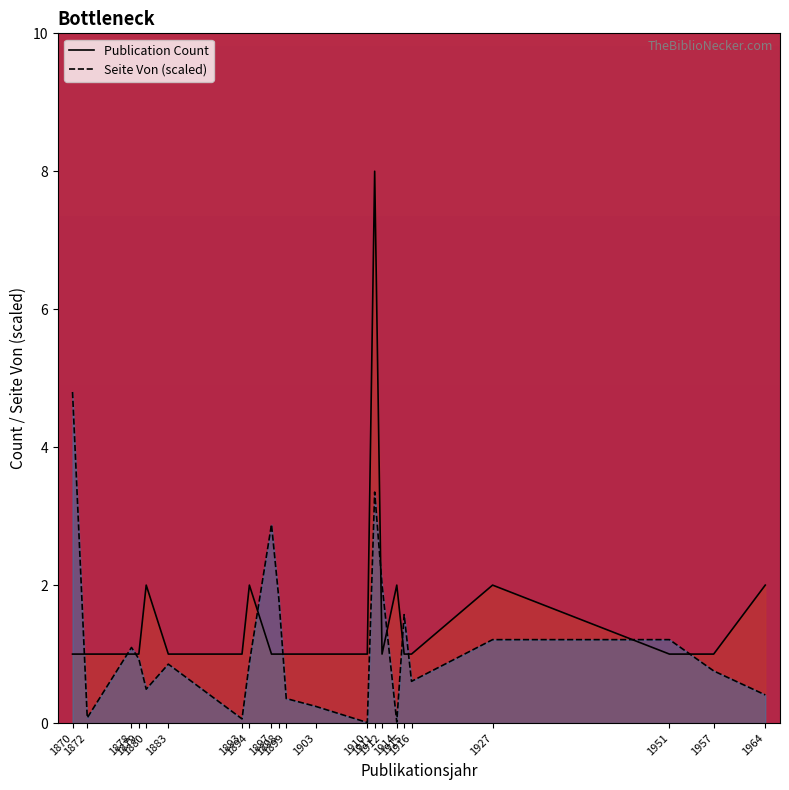

List the series in order of their peak value, lowest first.

Seite Von (scaled), Publication Count